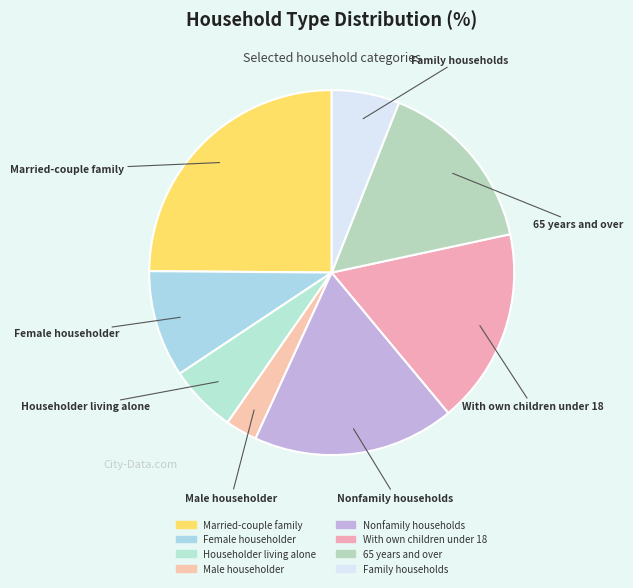

Is the sum of Family households and Married-couple family greater than half?

No